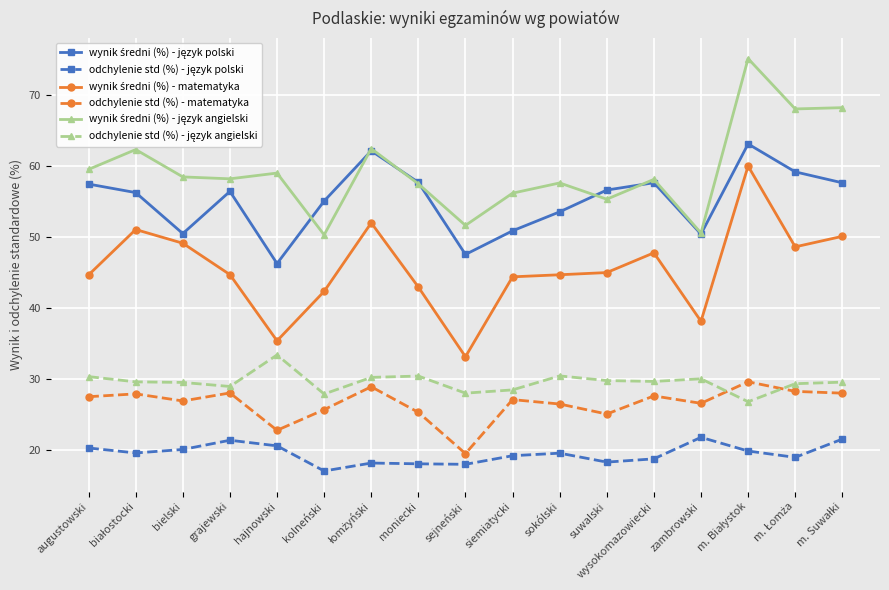

At which category does odchylenie std (%) - matematyka reach its first local valley?

bielski